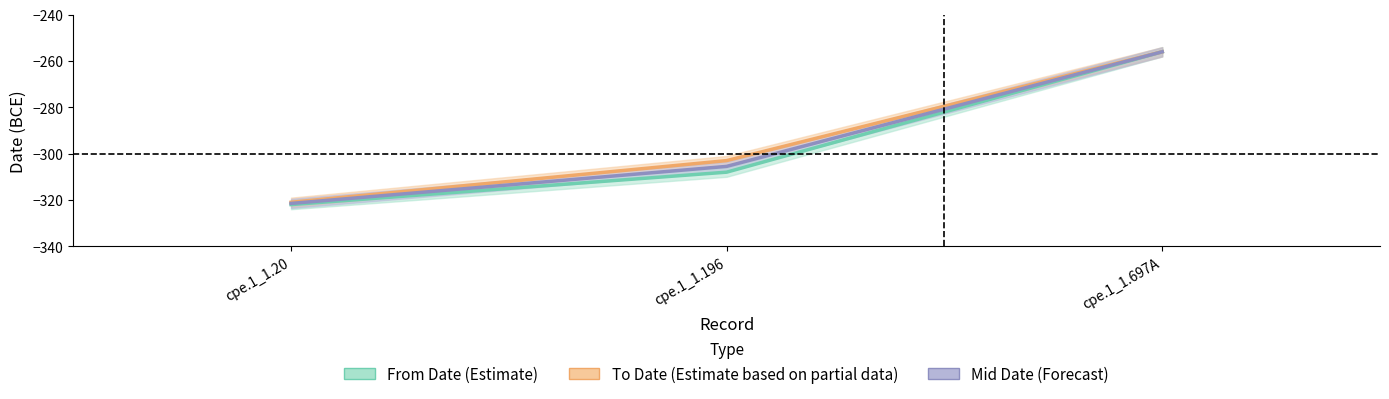

What is the average value of the From Date (Estimate) series?

-295.3